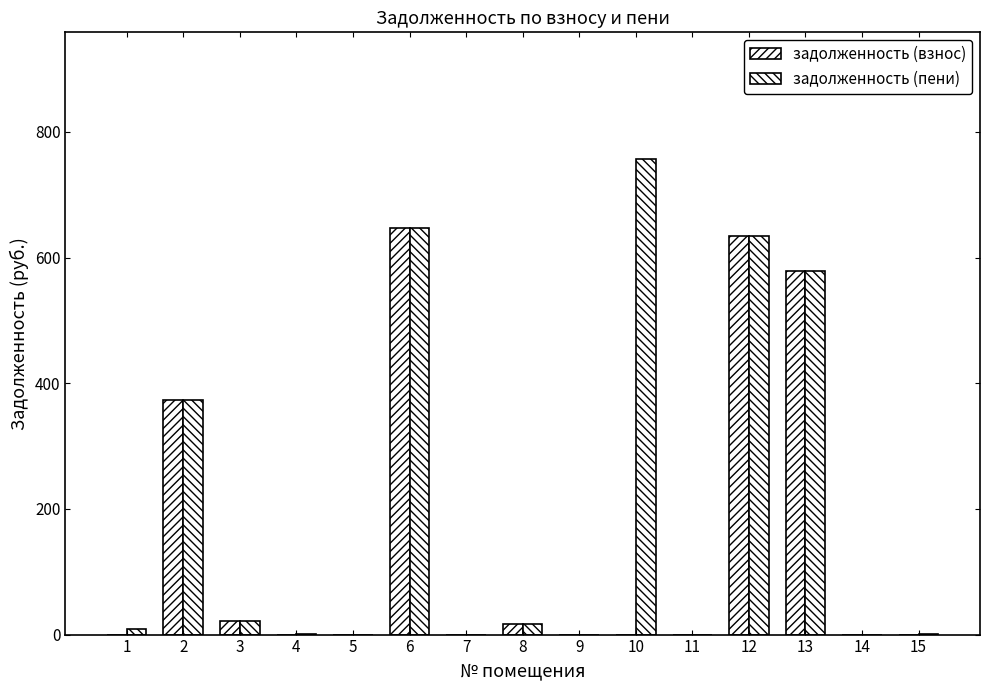

Which label corresponds to the largest value in the chart?

10